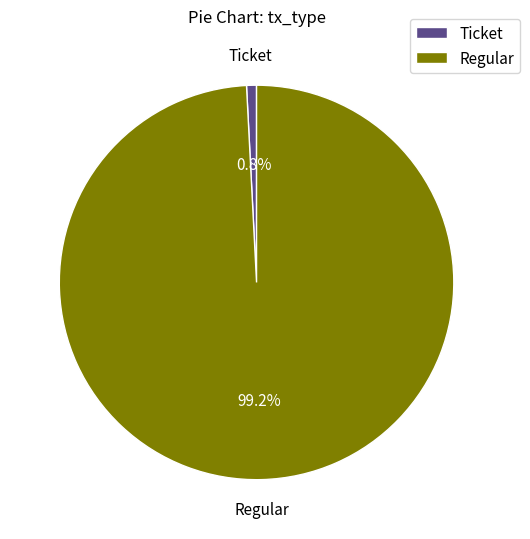

What percentage do Regular and Ticket together represent?

100.0%